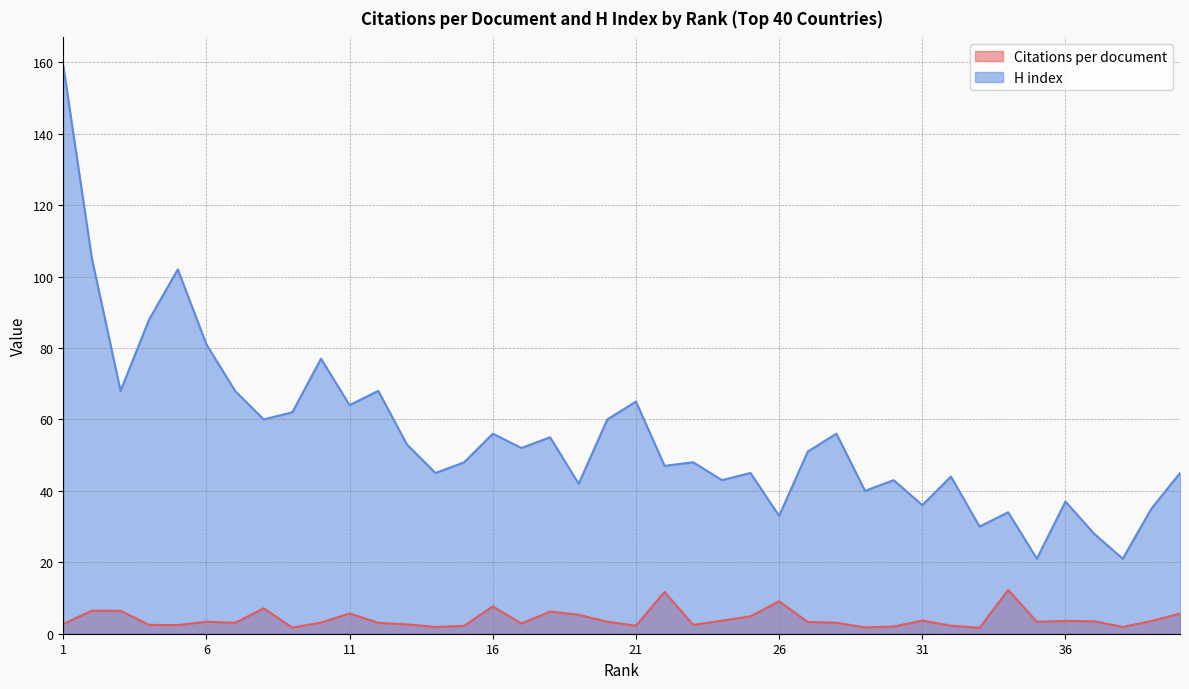

The value of Citations per document at 13 is 1.4. True or false?

False